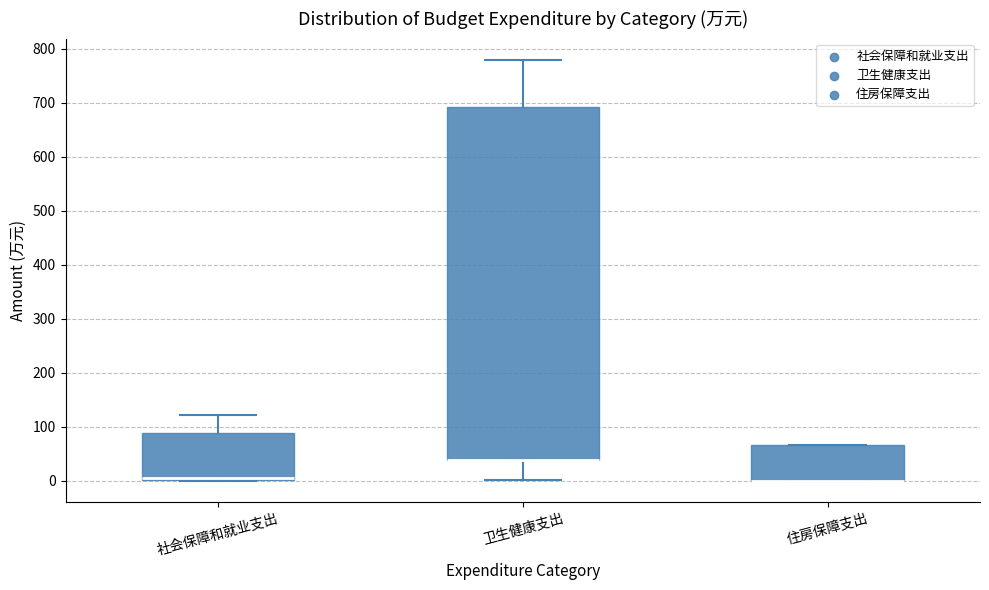

Reading left to right, read every box against the y-axis: the position of its median line, the range the box covers, and the ends of its whiskers. The values are not printed on the chart, so give them approximately, as read against the axis.

社会保障和就业支出: median 0 (drawn on the box's lower edge), box 0 to 90, whiskers 0 to 120
卫生健康支出: median 40 (drawn on the box's lower edge), box 40 to 690, whiskers 0 to 780
住房保障支出: median 0 (drawn on the box's lower edge), box 0 to 70, whiskers 0 to 70